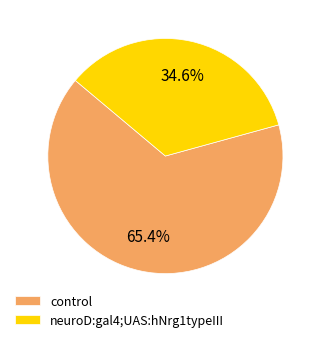

How many slices are in this pie chart?

2